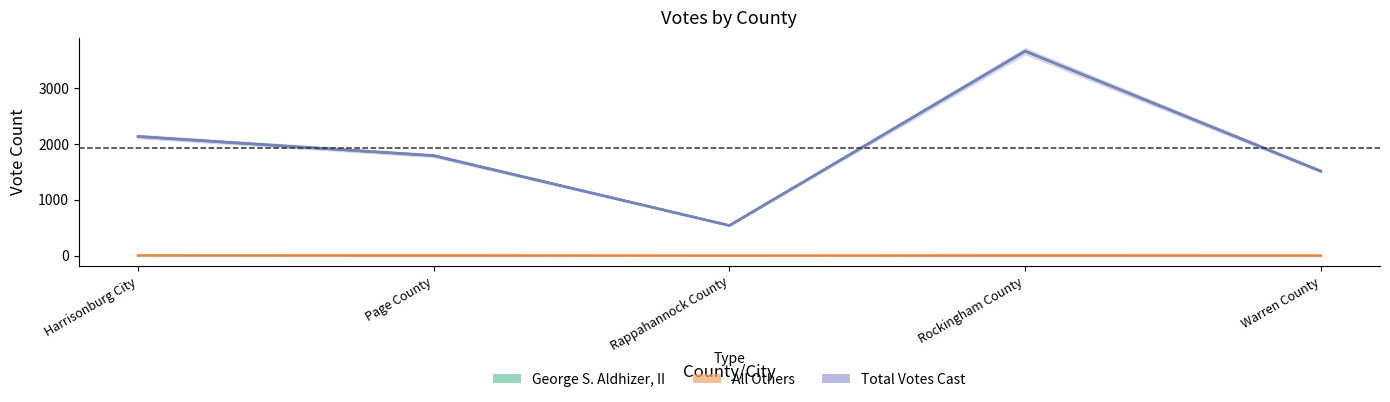

Between Rappahannock County and Rockingham County, which series saw the biggest shift?

Total Votes Cast